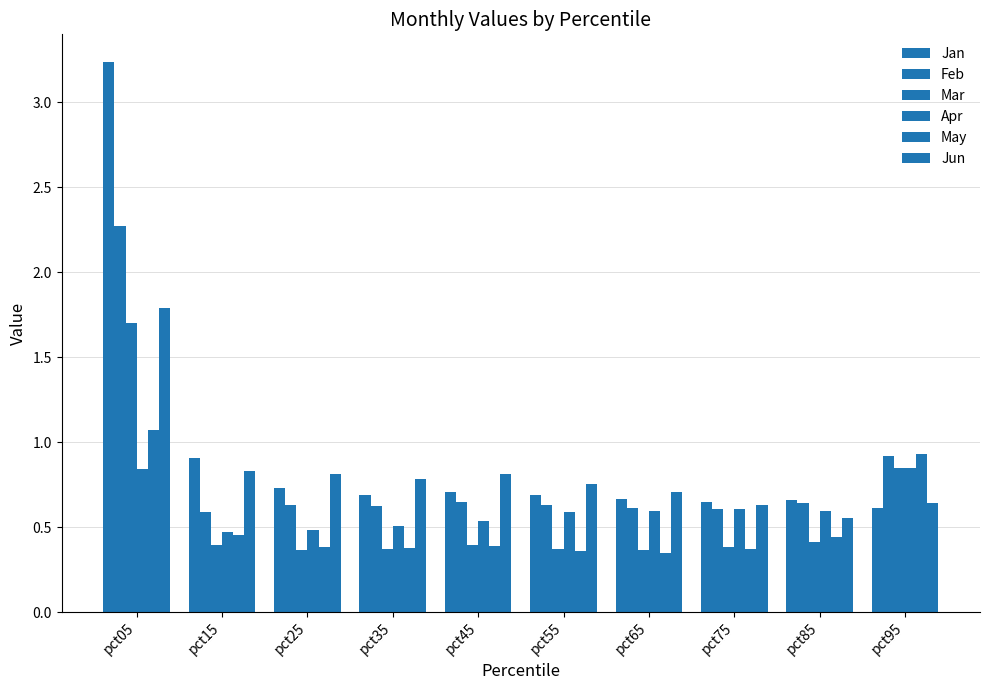

Are the bars grouped side by side (vs. stacked)?

Yes